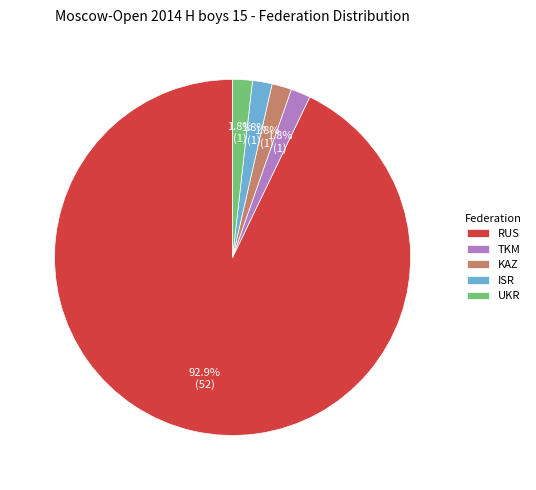

How much of the chart is everything except UKR?

98.2%